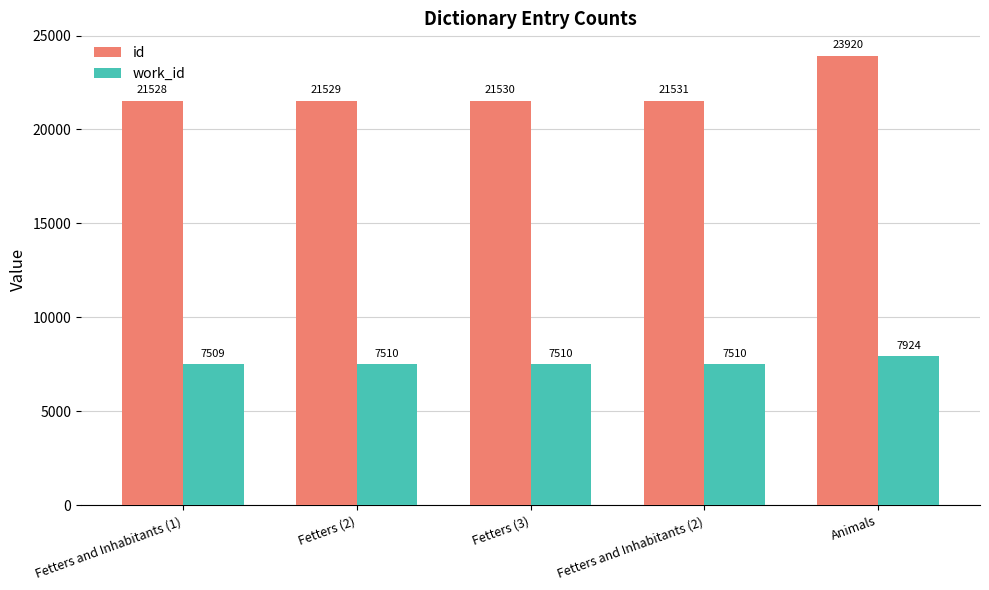

What is the label of the 4th bar from the right?

Fetters (2)